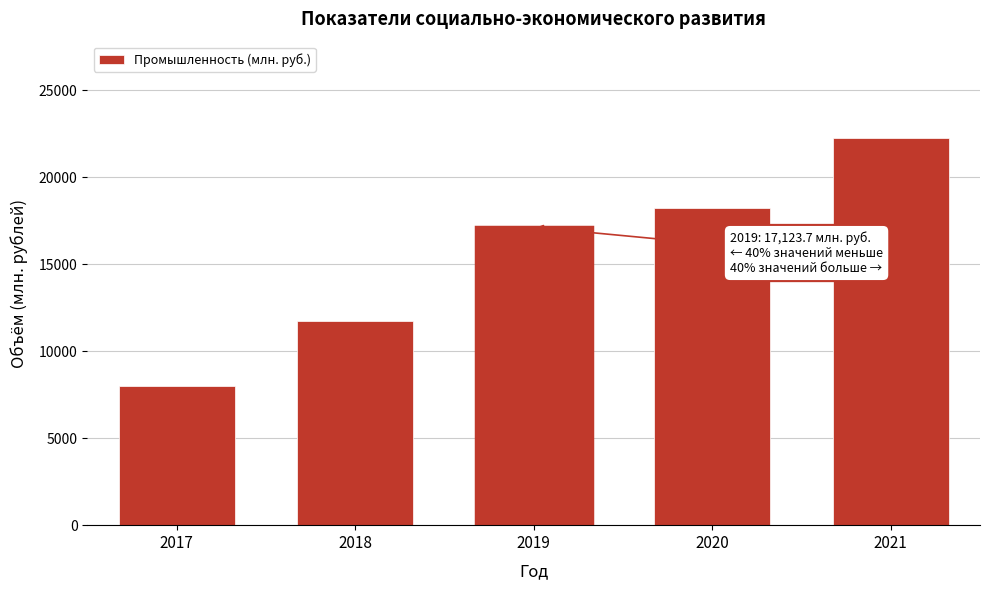

Reading left to right, transcribe all the data shown in this chart.

2017=8005.8	2018=11727.0	2019=17123.7	2020=18232.8	2021=22225.0